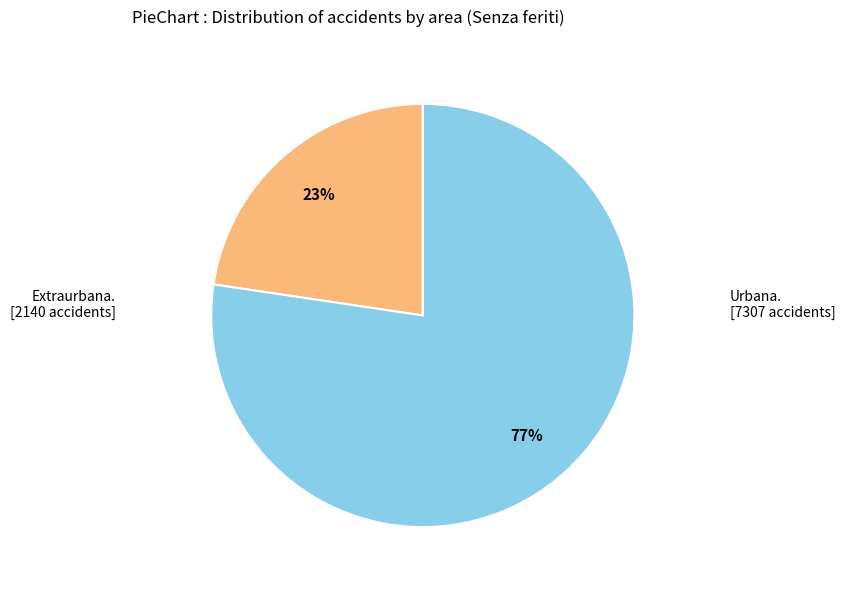

Is there a majority slice in this chart?

Yes